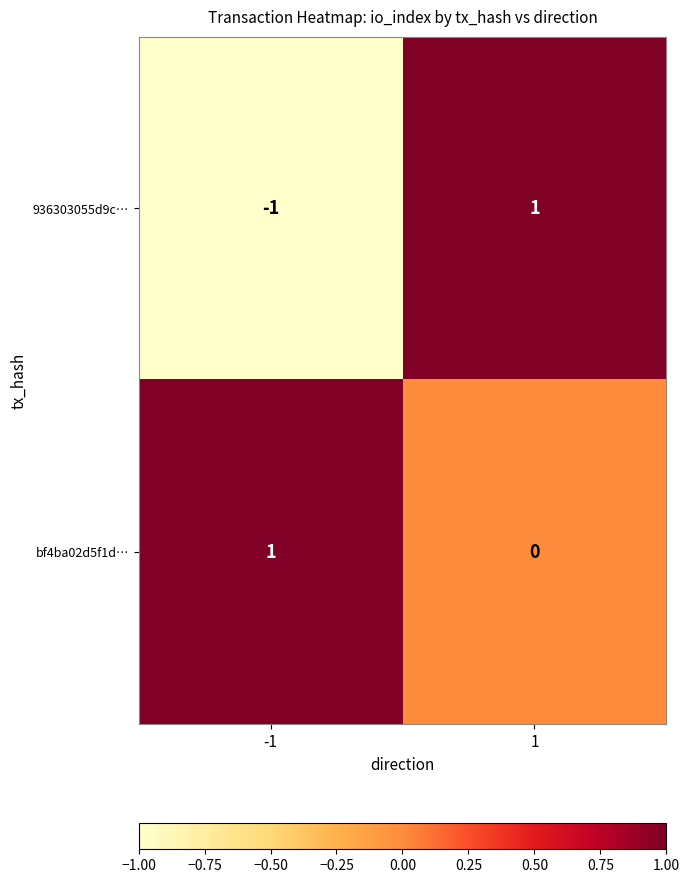

Is it true that 936303055d9c… equals -1 at -1?

True